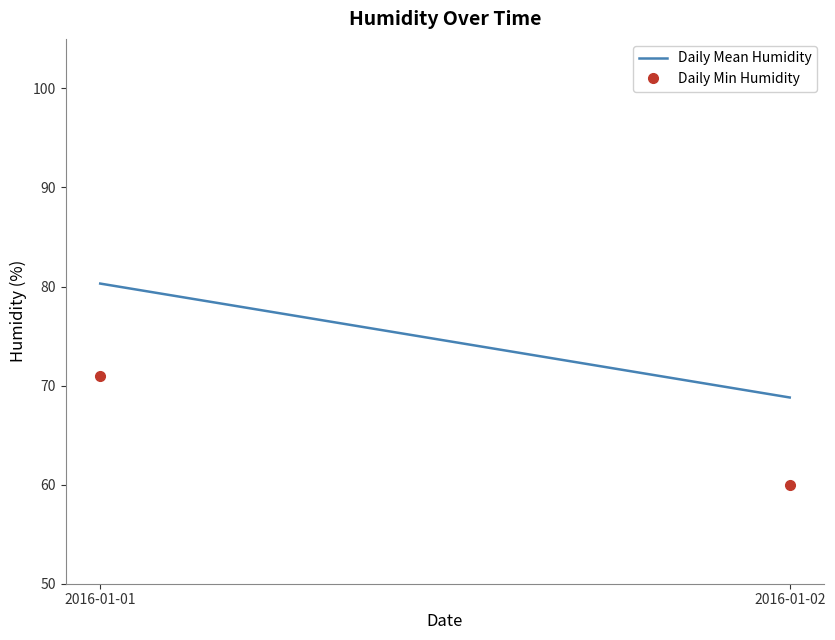

What is the value of the Daily Min Humidity point at the 2nd from the left?

60.0